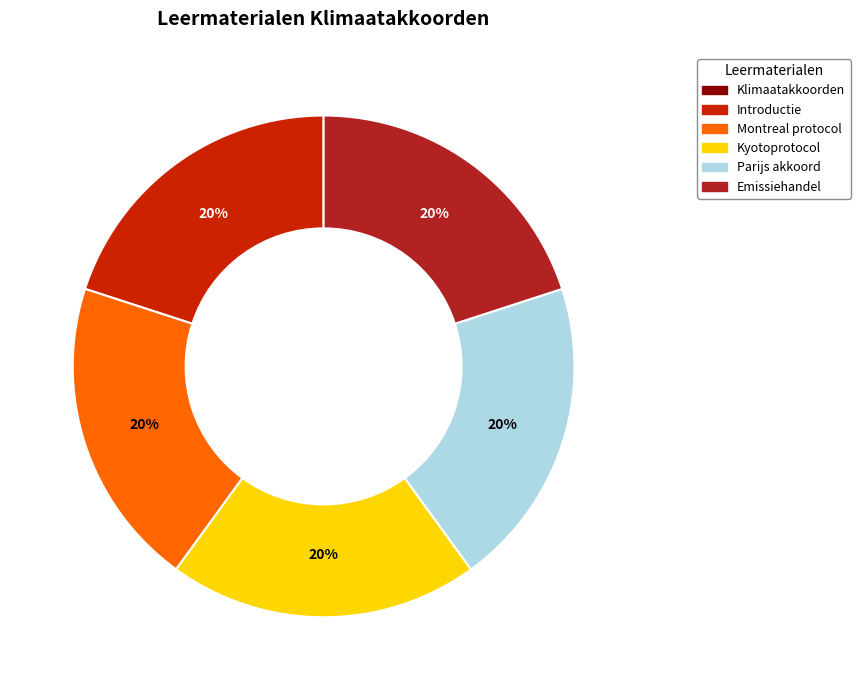

True or false: Parijs akkoord accounts for 20% of the total.

True